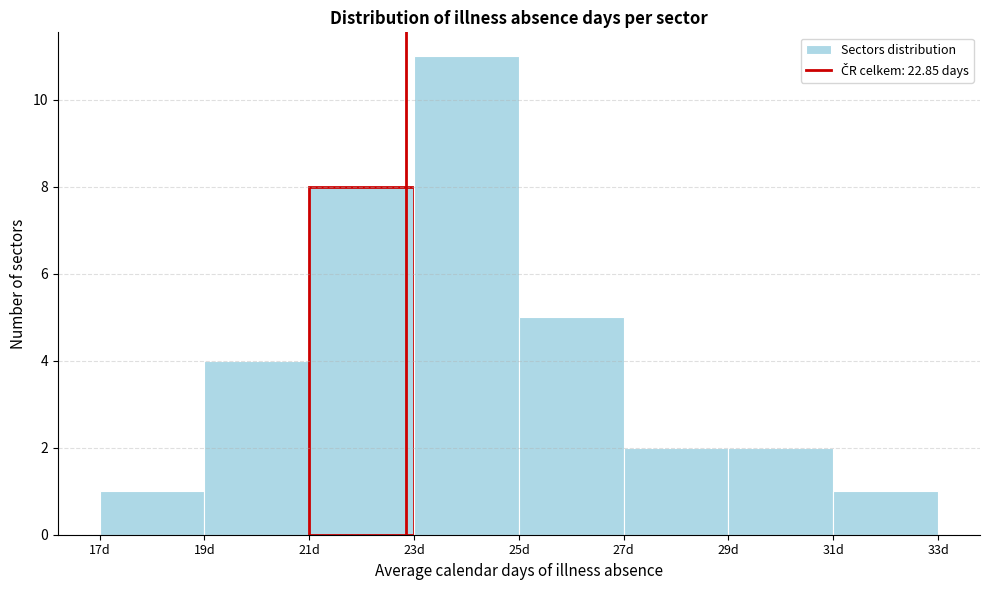

What is the height of the bar covering 23 to 25 on the x-axis? The values are not printed on the chart, so give them approximately, as read against the axis.

11